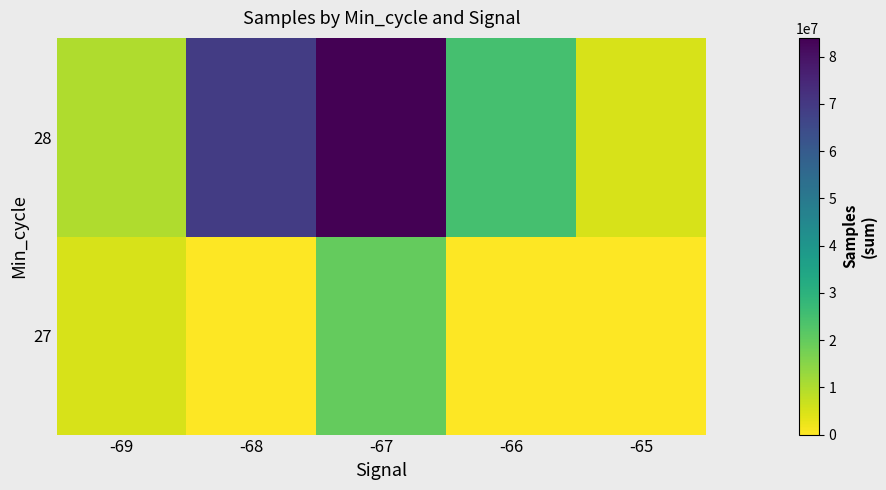

List the series in order of their peak value, highest first.

28, 27